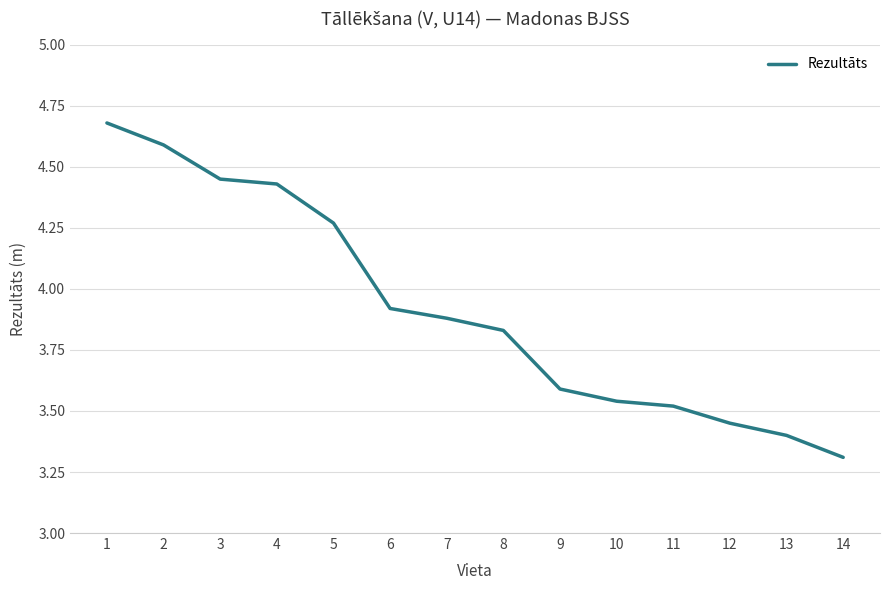

What is the change in value from 7 to 14?

-0.6